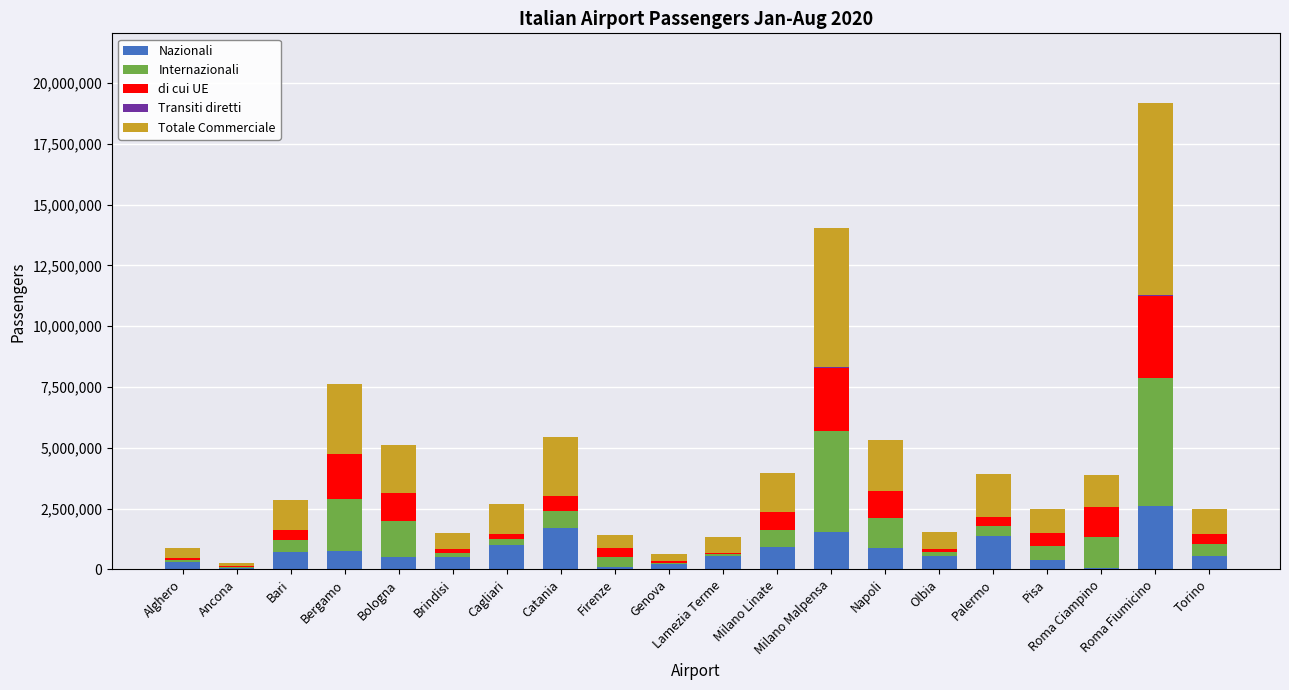

What is the total value across all series at Lamezia Terme?

1318399